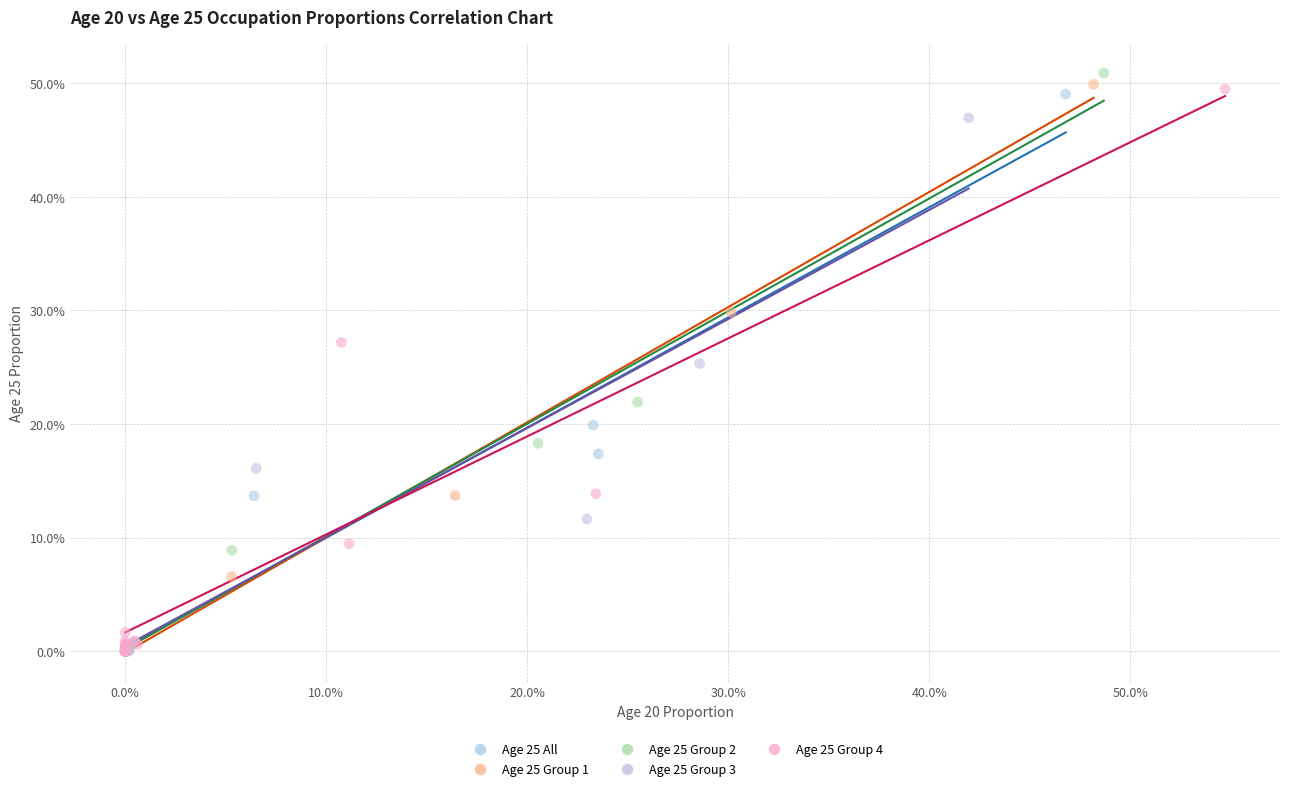

What are all the series names shown in the legend?

Age 25 All, Age 25 Group 1, Age 25 Group 2, Age 25 Group 3, Age 25 Group 4